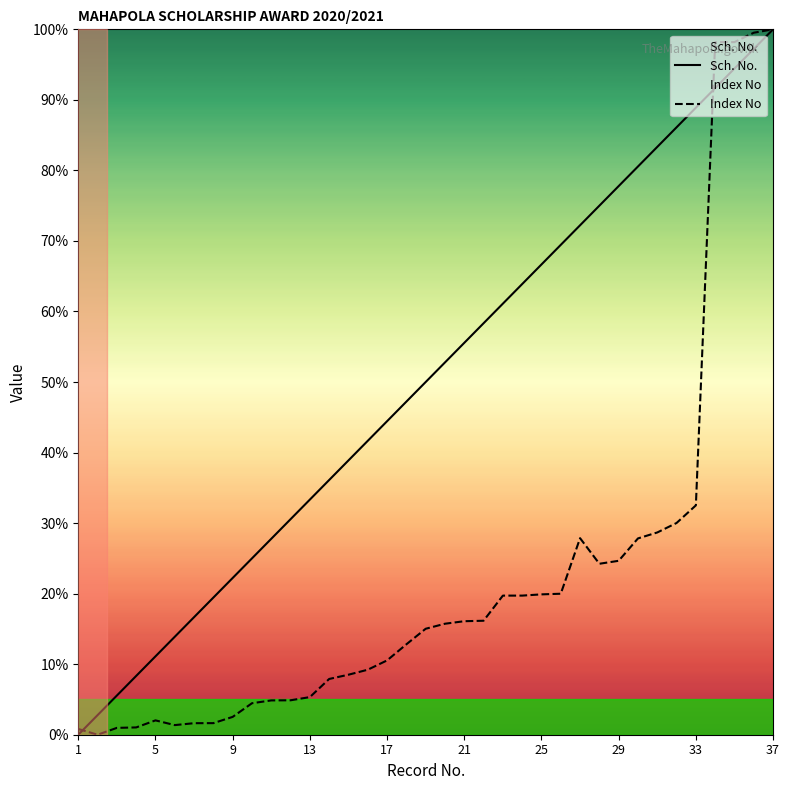

Rank the series by their average value, from highest to lowest.

Sch. No., Index No